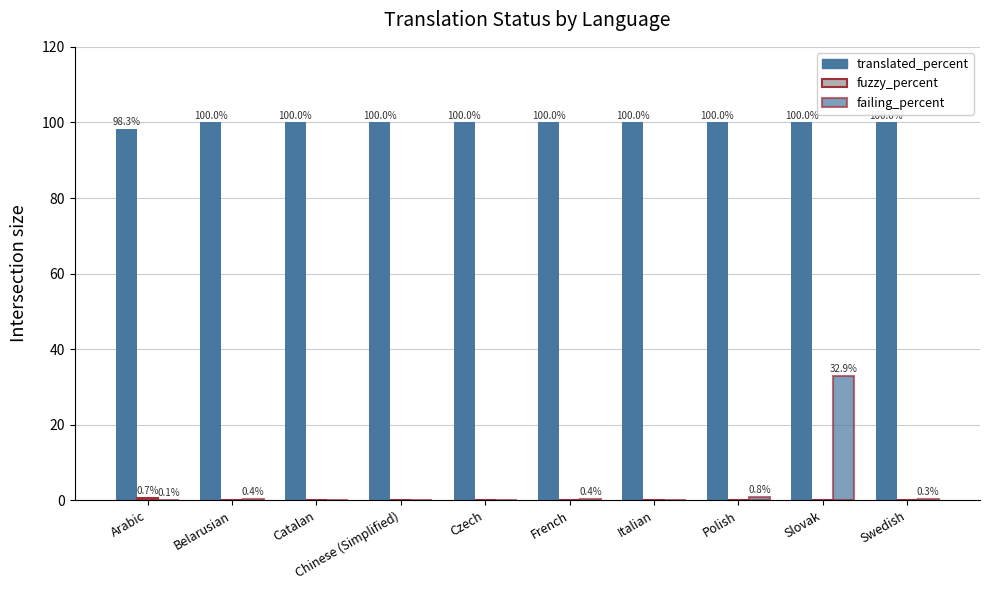

Which series has the largest range (max minus min)?

failing_percent